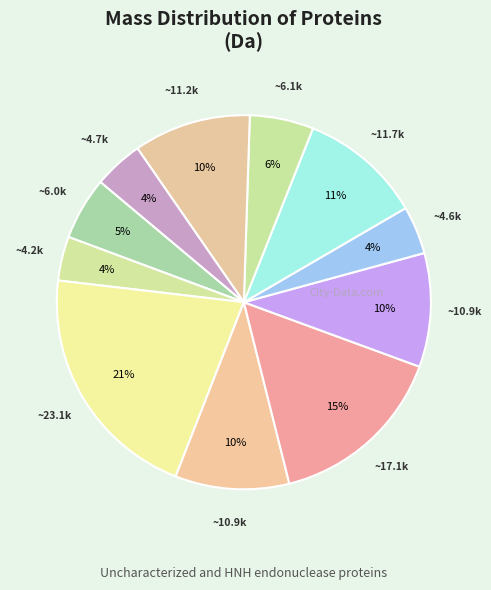

How many segments does this pie chart have?

11